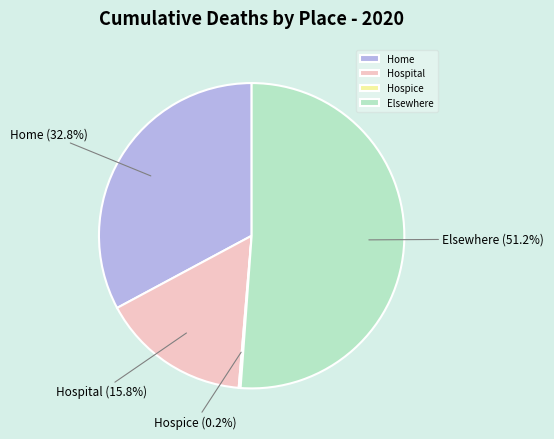

Approximately how many times larger is the value at Elsewhere compared to Home?

1.6